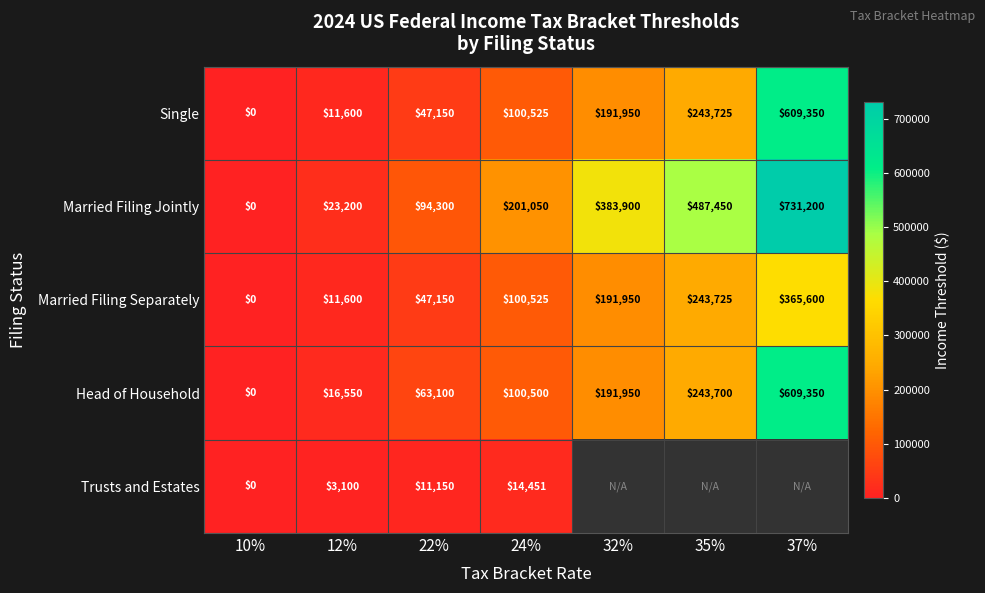

What is the difference between the maximum and second lowest values in the Married Filing Separately series?

354000